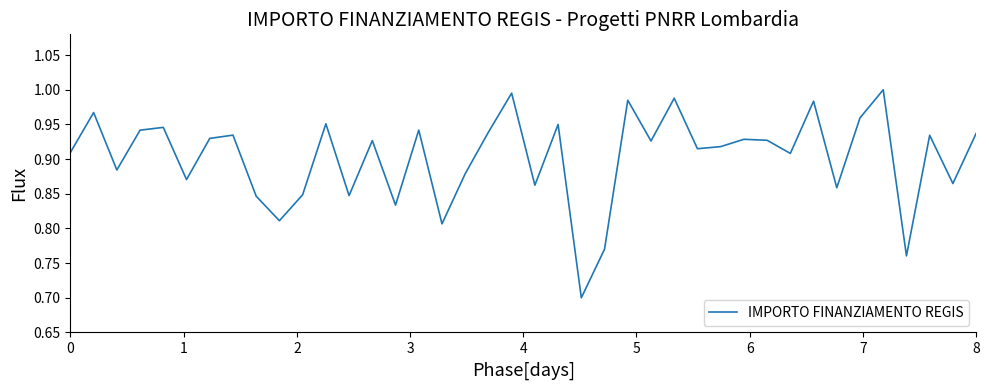

What is the smallest value displayed?

0.7